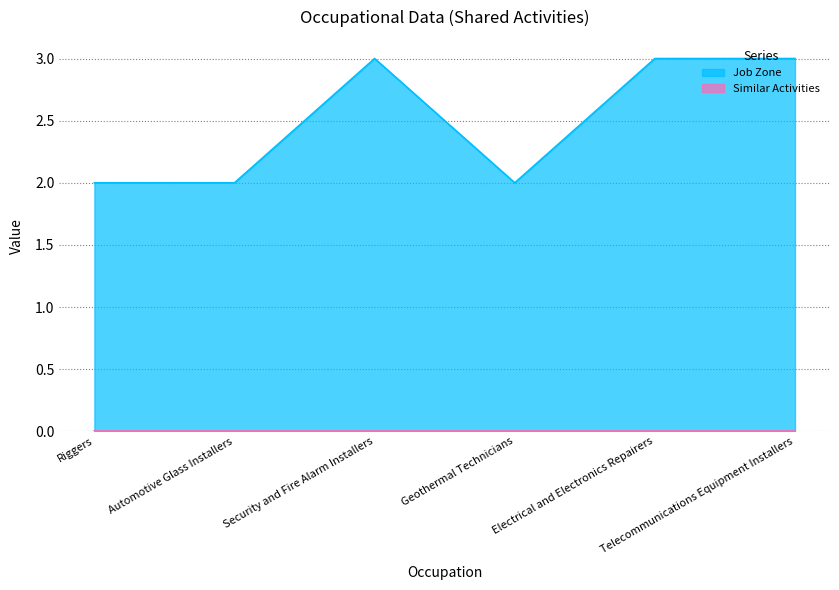

True or false: the data has more than 2 interior local peaks.

False